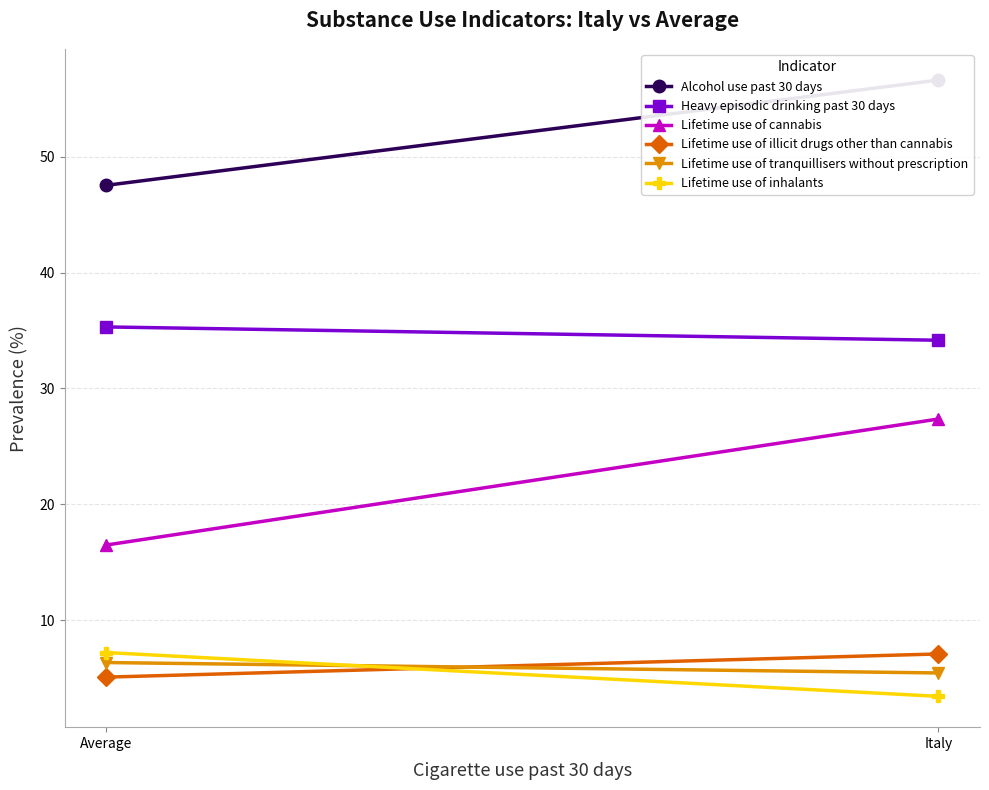

Which has a higher value, Italy or Average?

Italy